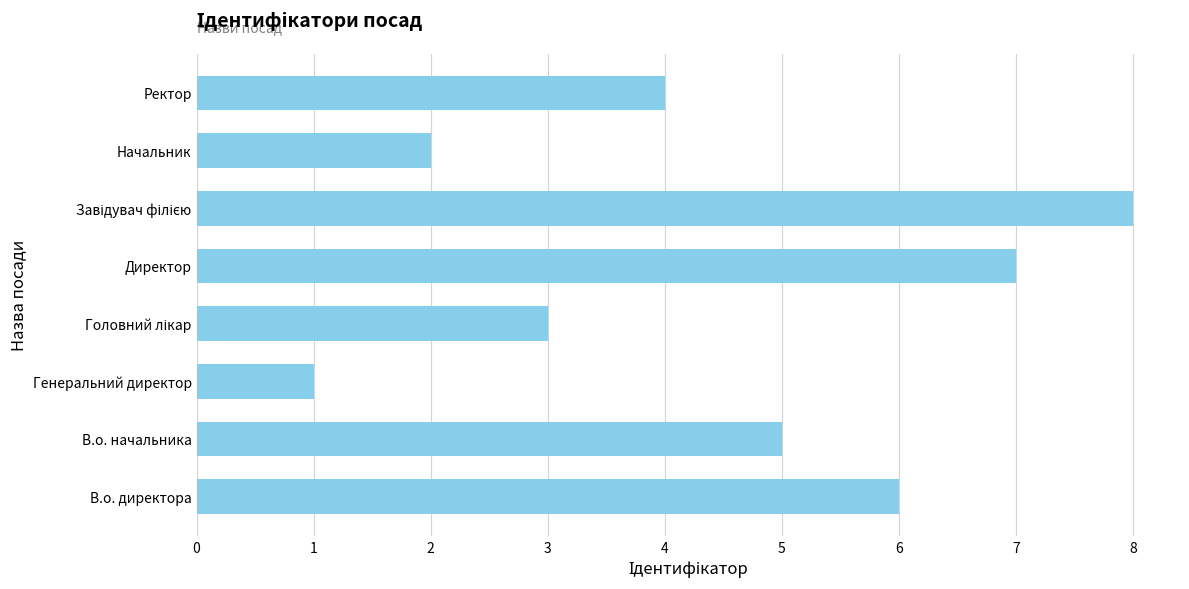

Count the number of data series in this chart.

1